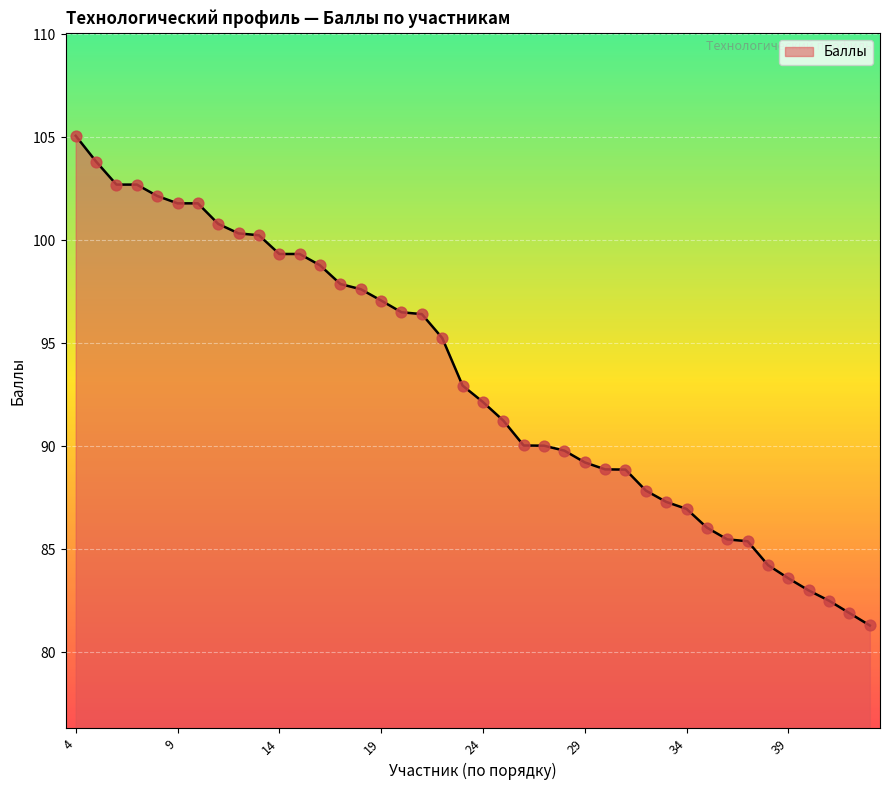

What is the maximum value shown in the chart?

105.1